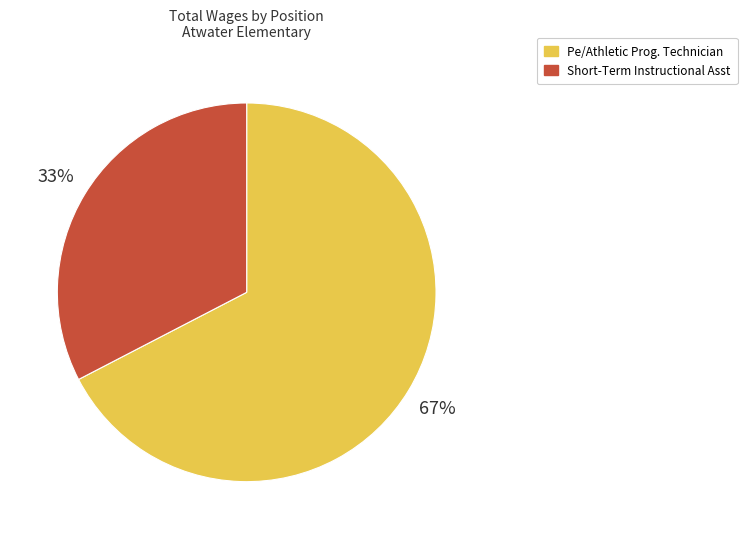

Which slice is the smallest?

Short-Term Instructional Asst